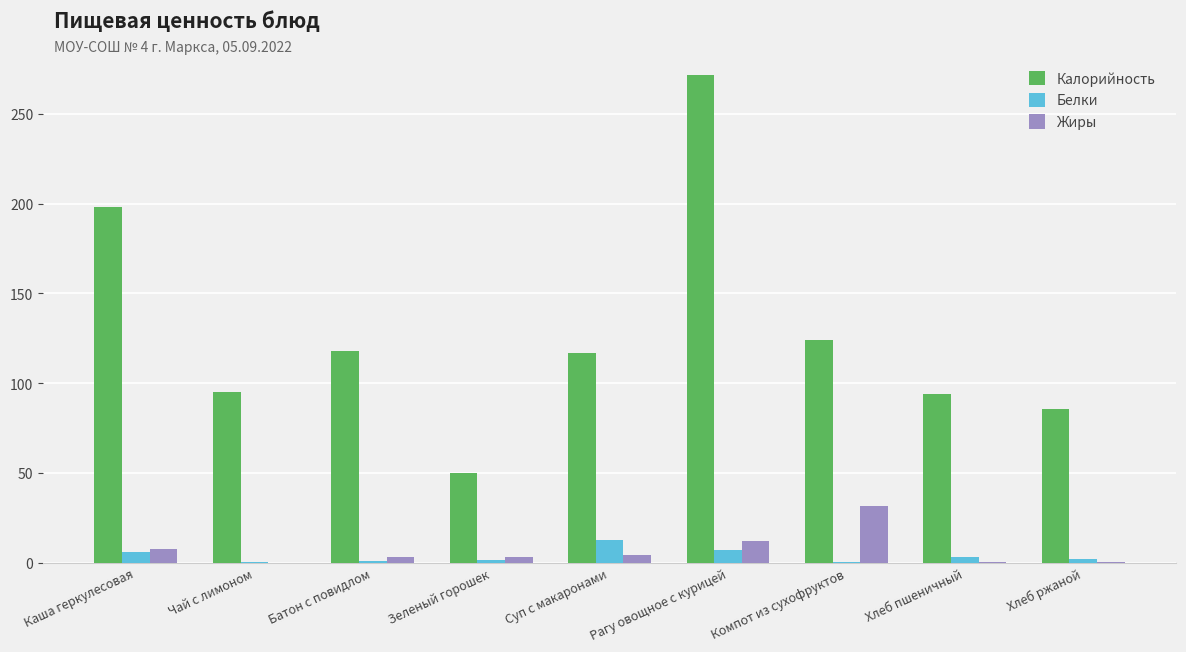

Which series has the largest range (max minus min)?

Калорийность